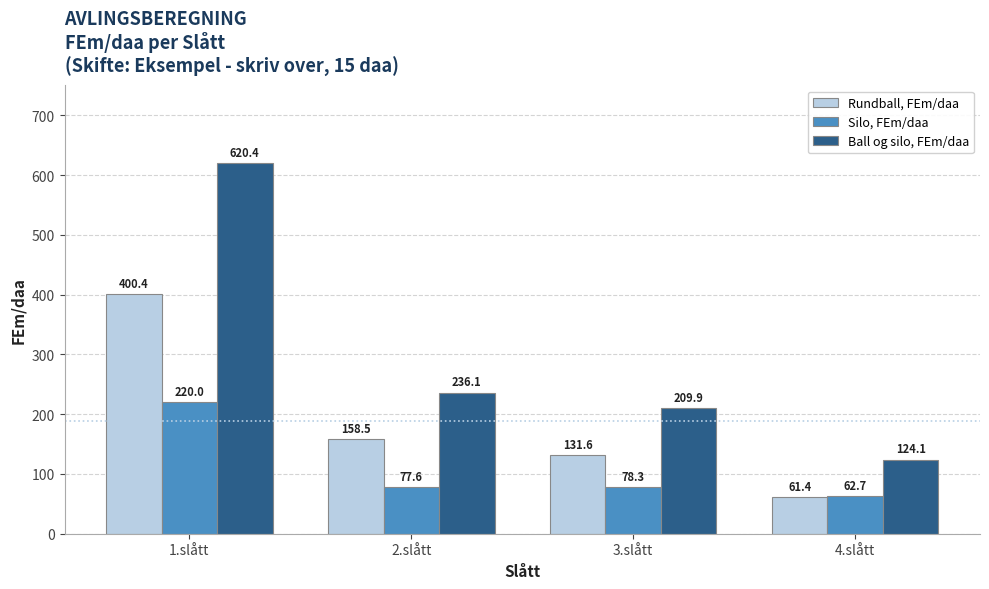

What is the highest value of the Ball og silo, FEm/daa series?

620.4